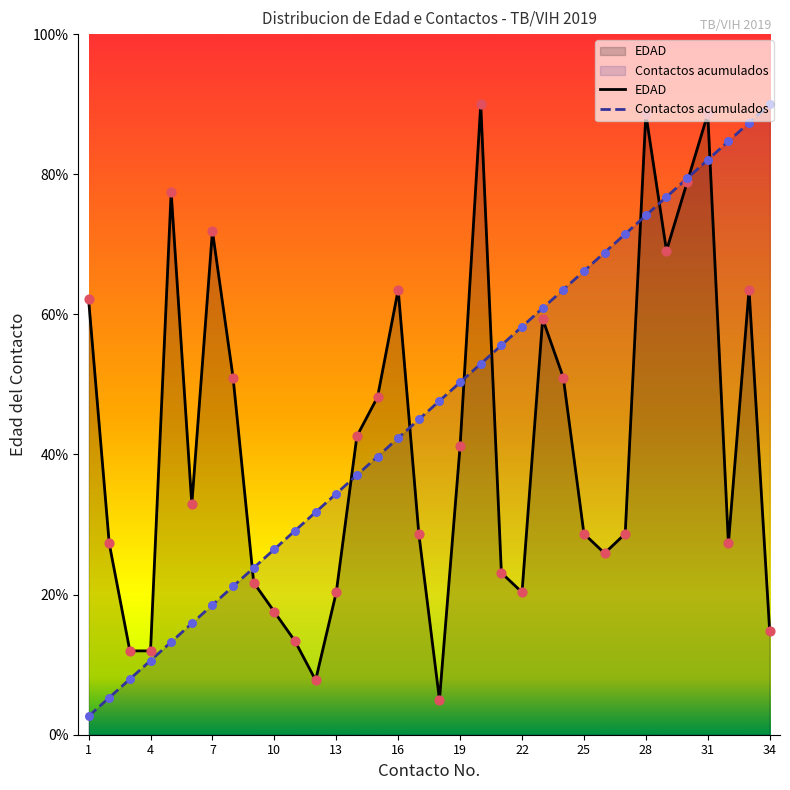

At how many categories does at least one series exceed 17?

32